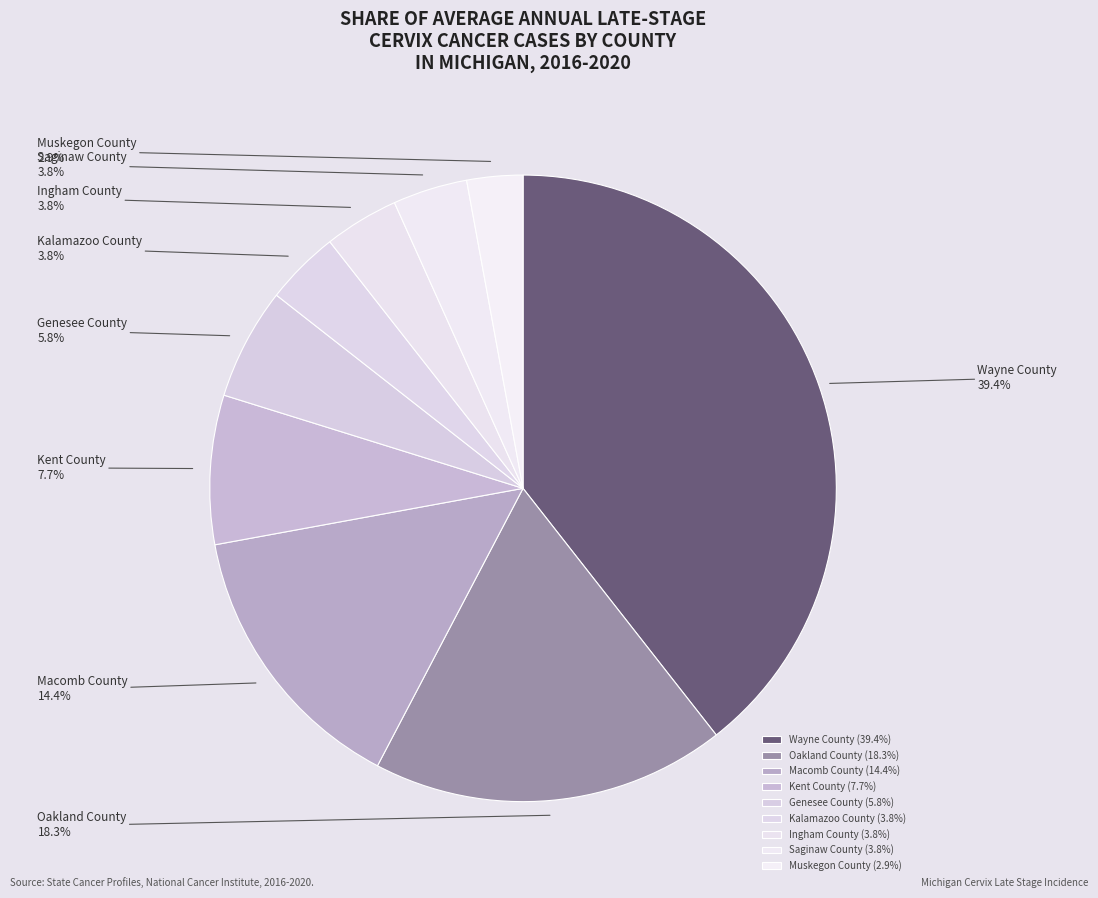

What portion of the pie excludes Kent County?

92.3%